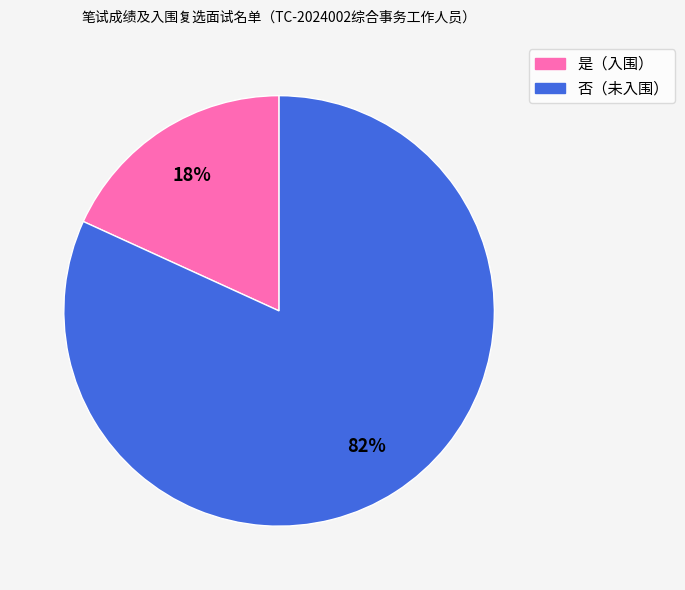

Does any single category account for the majority?

Yes